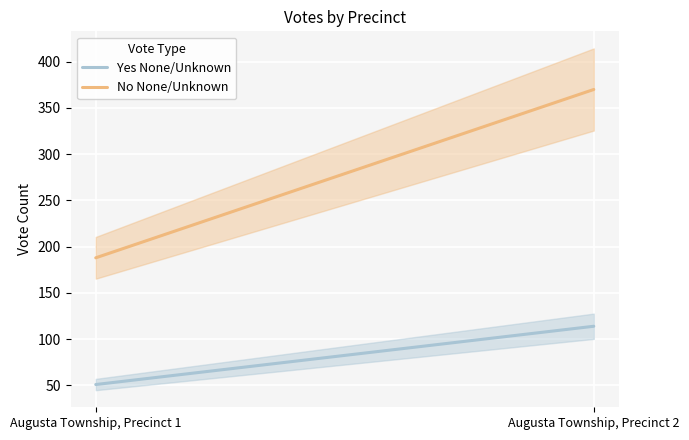

What is the value of the No None/Unknown point at the 2nd from the left?

370